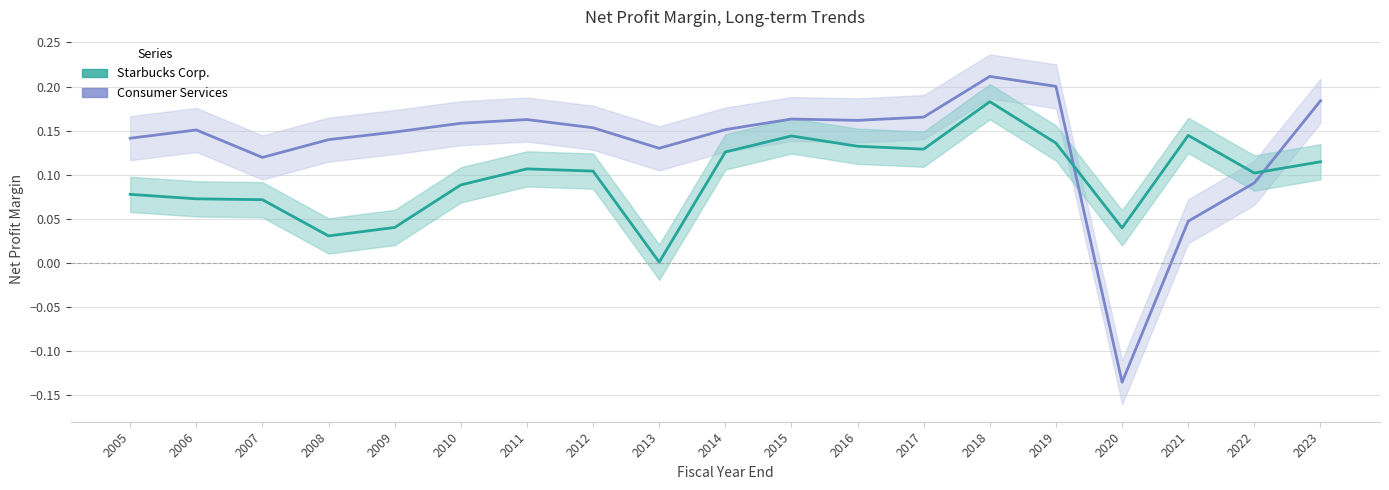

Which series changed the most between 2014 and 2019?

Consumer Services